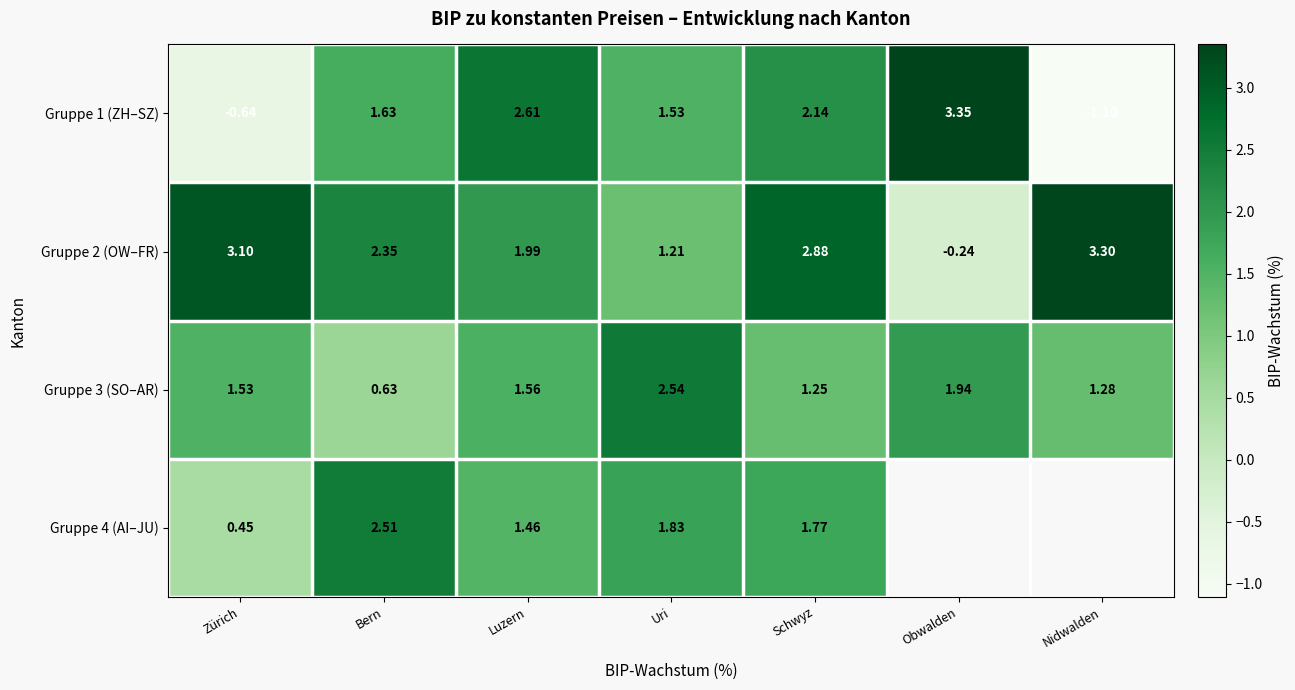

What is the spread (max minus min) of values at Bern?

1.9